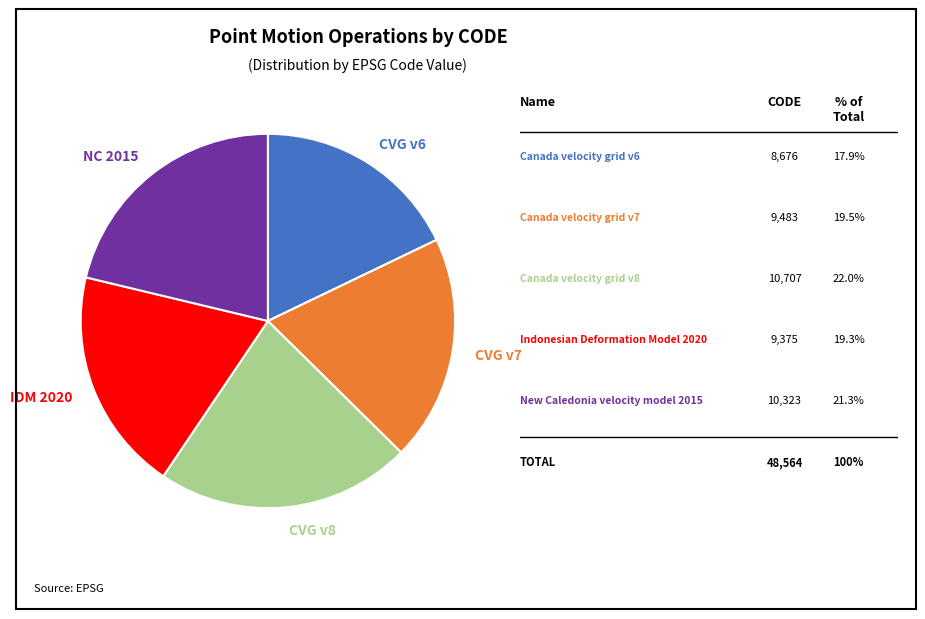

Is it true that NC 2015 is 21% of the pie?

True